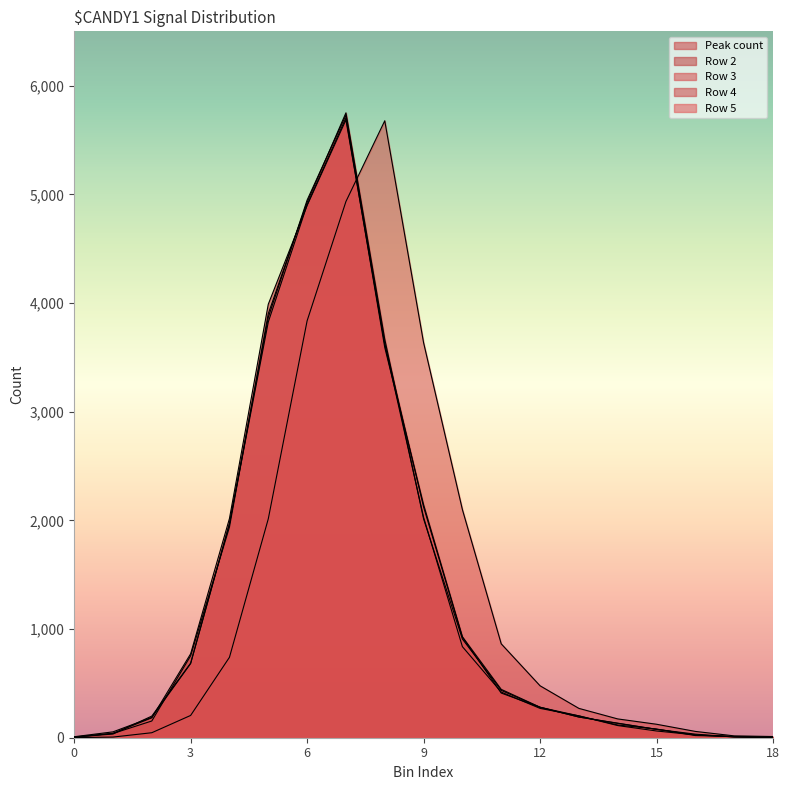

Where is the first local maximum for Row 3?

8